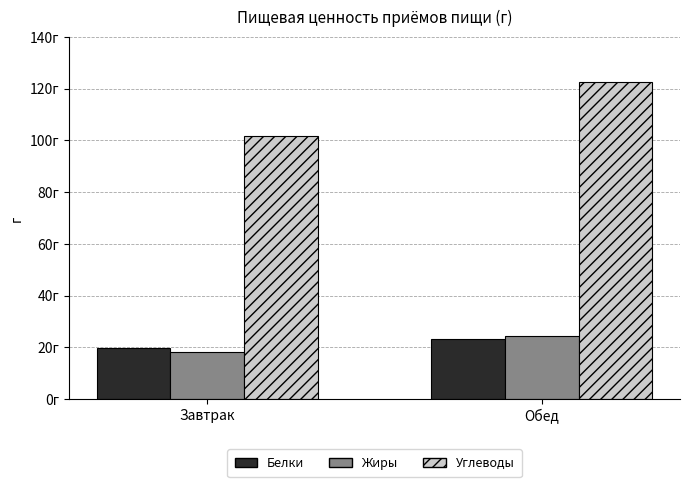

What are all the series names shown in the legend?

Белки, Жиры, Углеводы